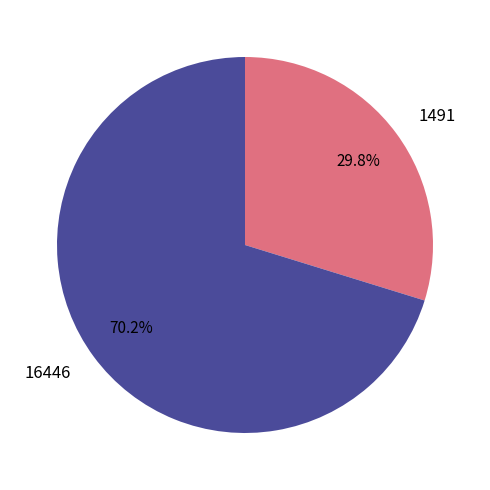

Is 1491 the majority of the pie?

No